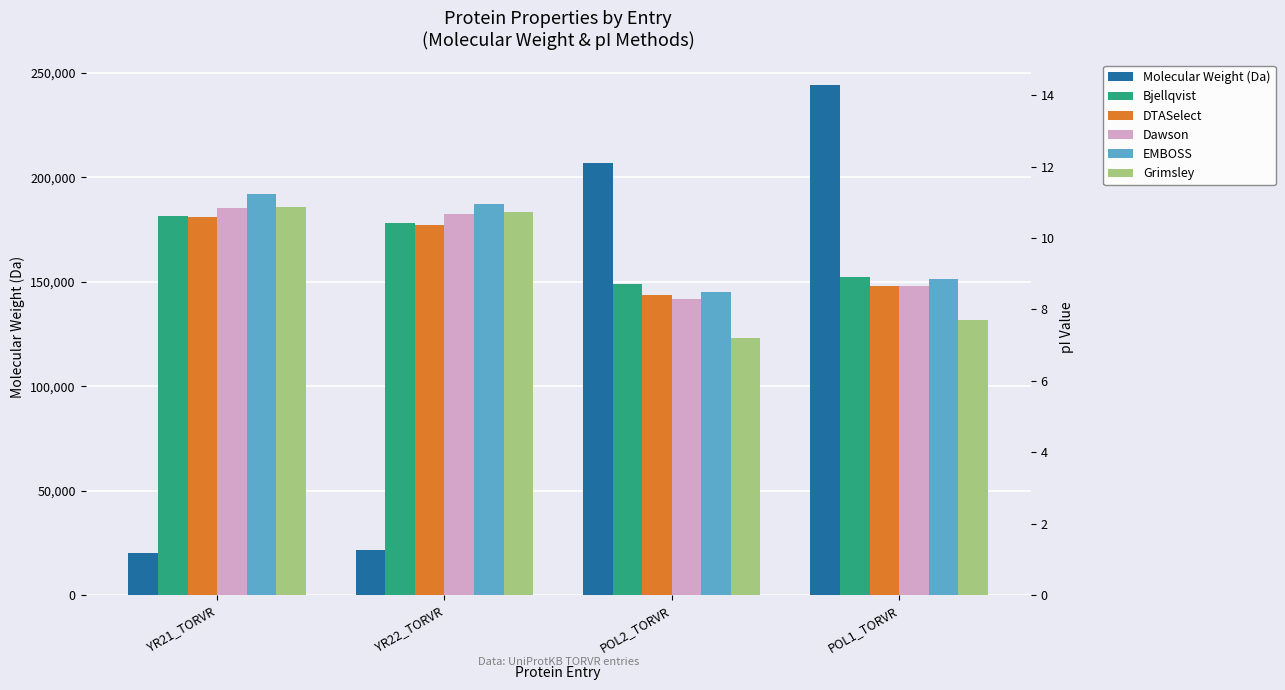

What is the minimum value shown in the chart?

7.2